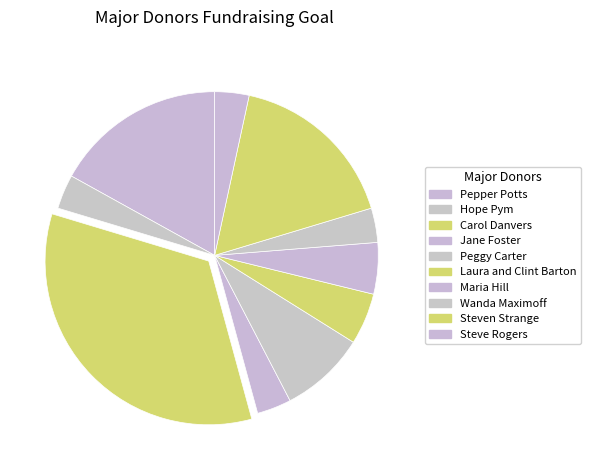

Count the number of slices in the pie.

10